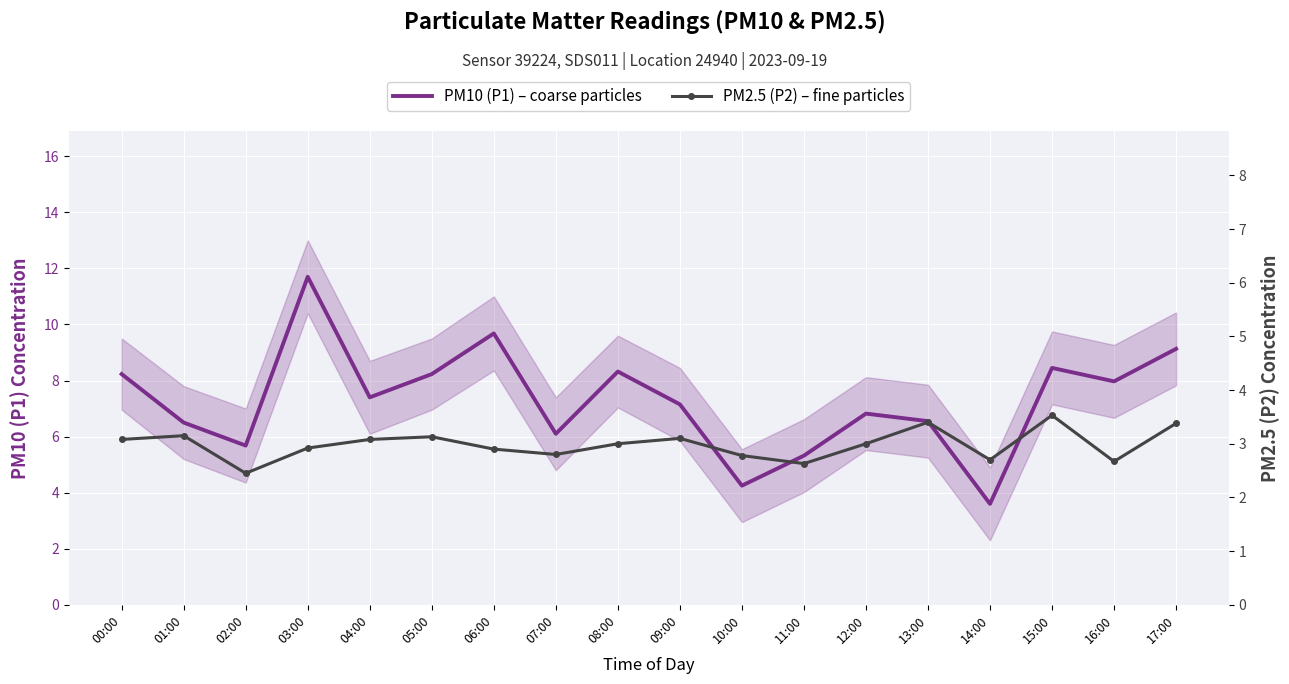

What is the label of the 16th point from the left?

15:00